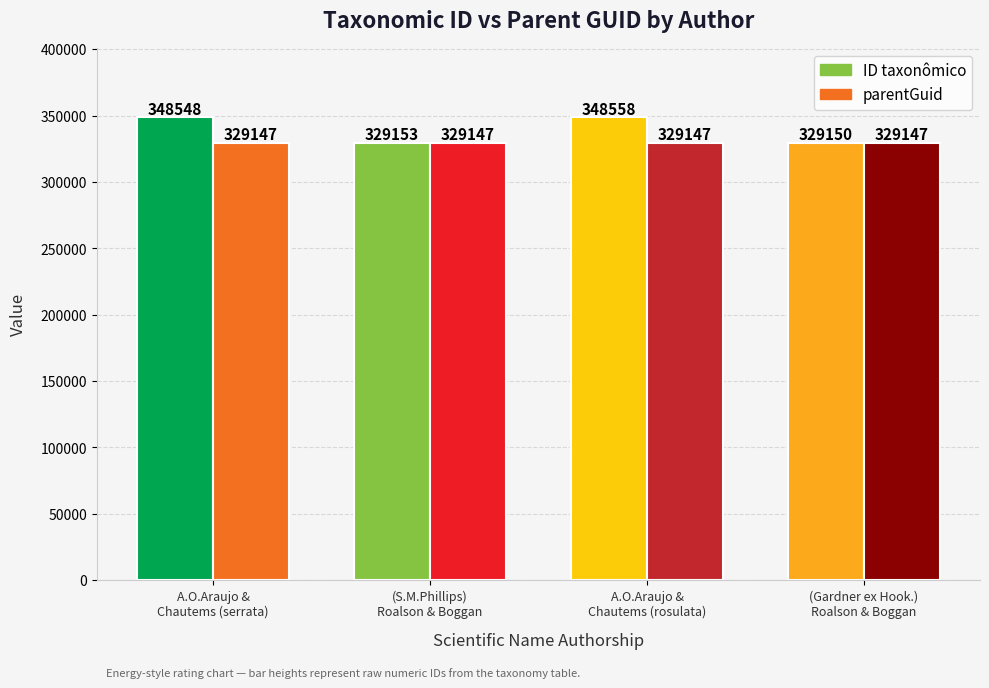

Which category has the lowest value across all series?

A.O.Araujo & Chautems (serrata)